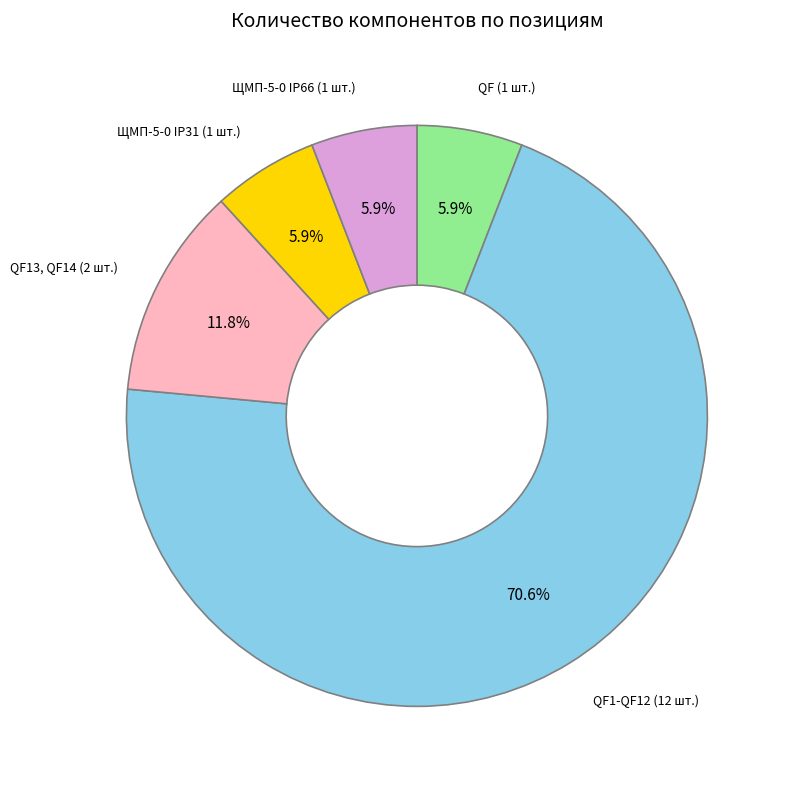

Count the number of slices in the pie.

5